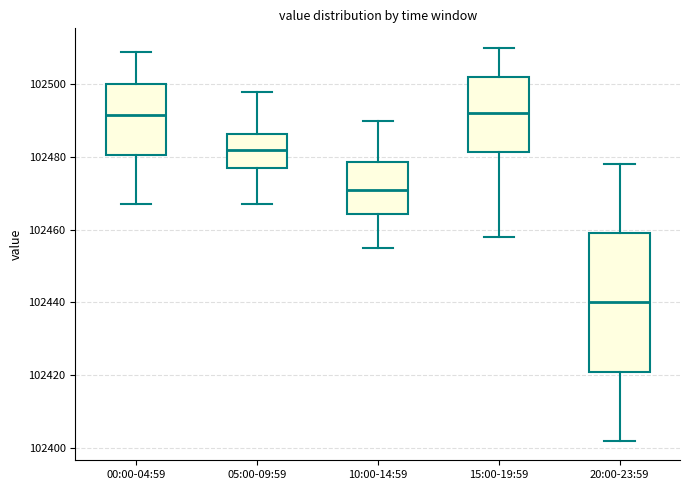

Comparing the boxes themselves (not the whiskers), which one is the tallest?

20:00-23:59